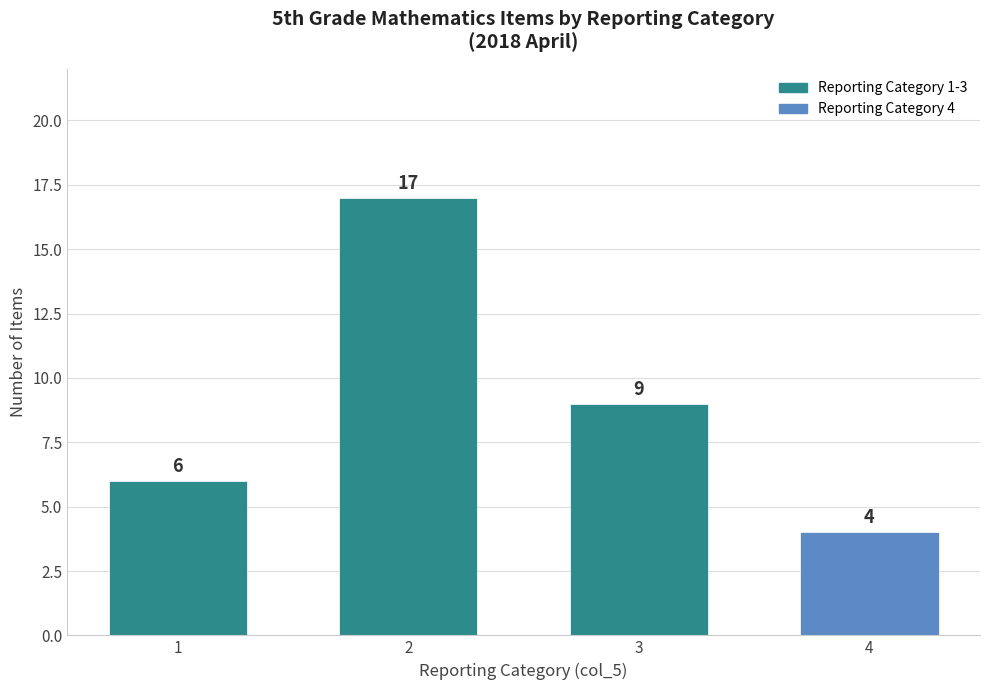

The value at 2 is 26. True or false?

False